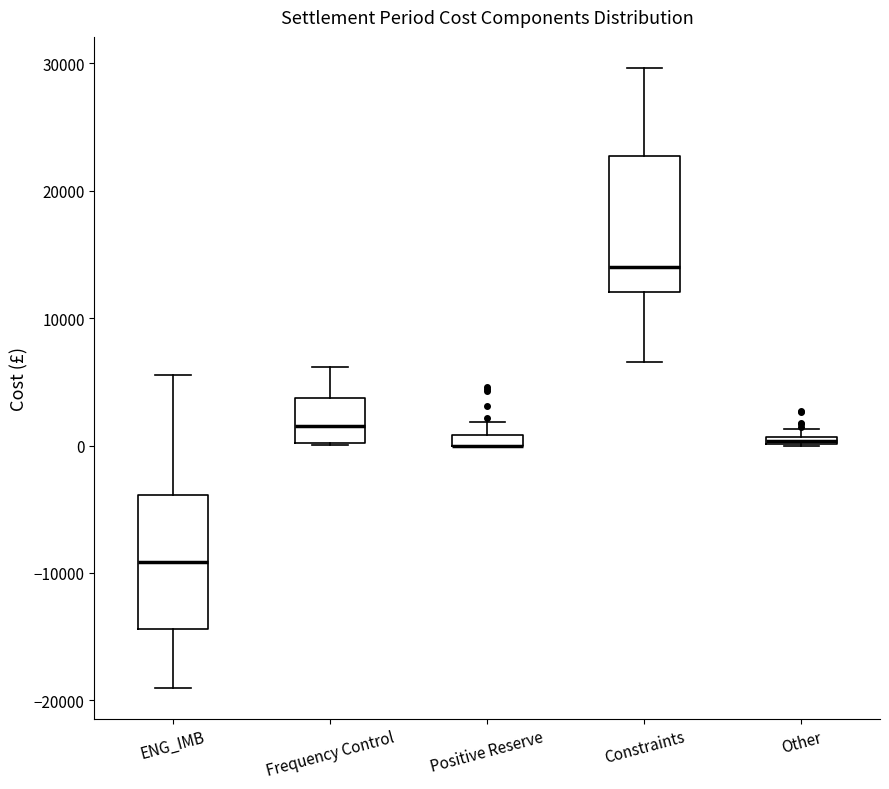

Where does the median line of the box for ENG_IMB sit on the y-axis? The values are not printed on the chart, so give them approximately, as read against the axis.

-9000